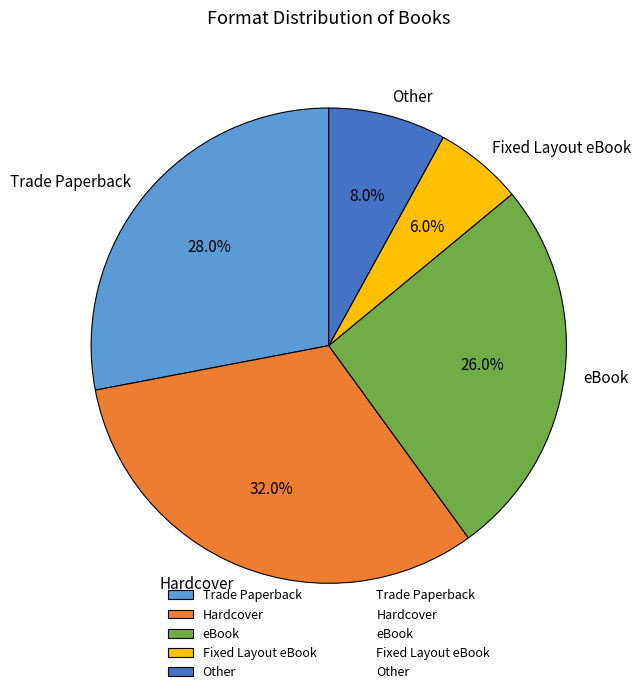

To the nearest percent, what percentage of the pie is eBook?

26%